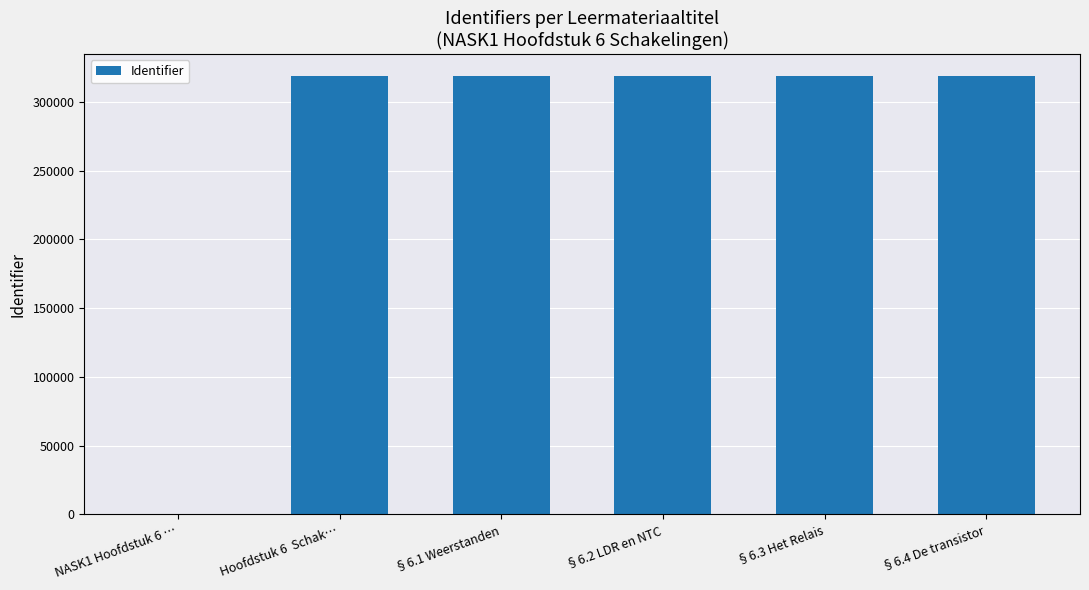

How many values are above zero?

5